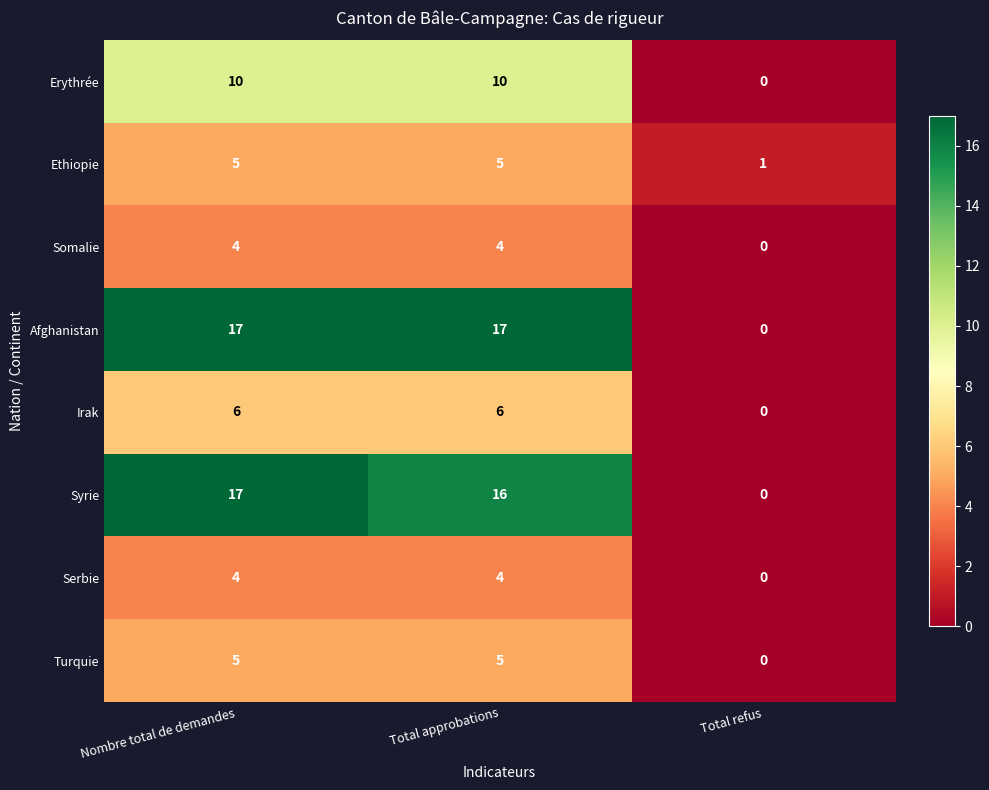

At which category is the sum across all series the highest?

Nombre total de demandes